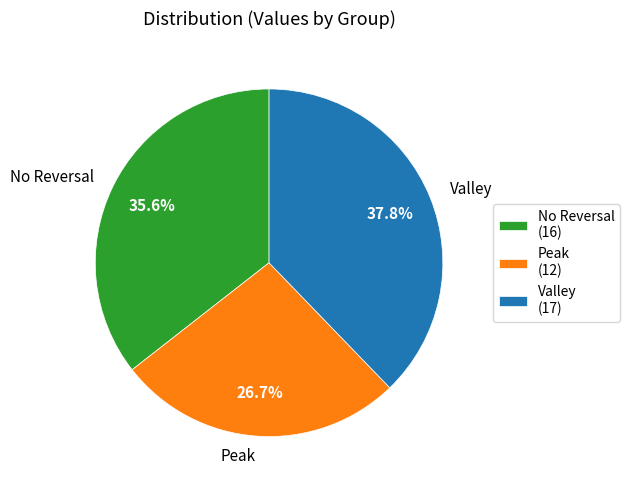

Approximately how many times larger is the value at Valley compared to No Reversal?

1.1